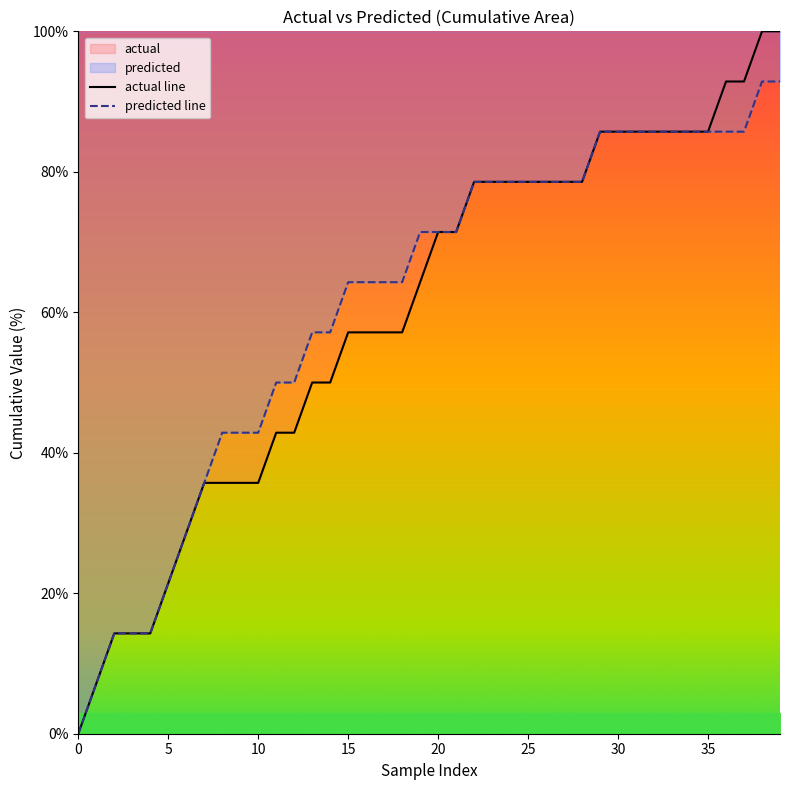

The predicted line series shows 141.7 at 35. True or false?

False